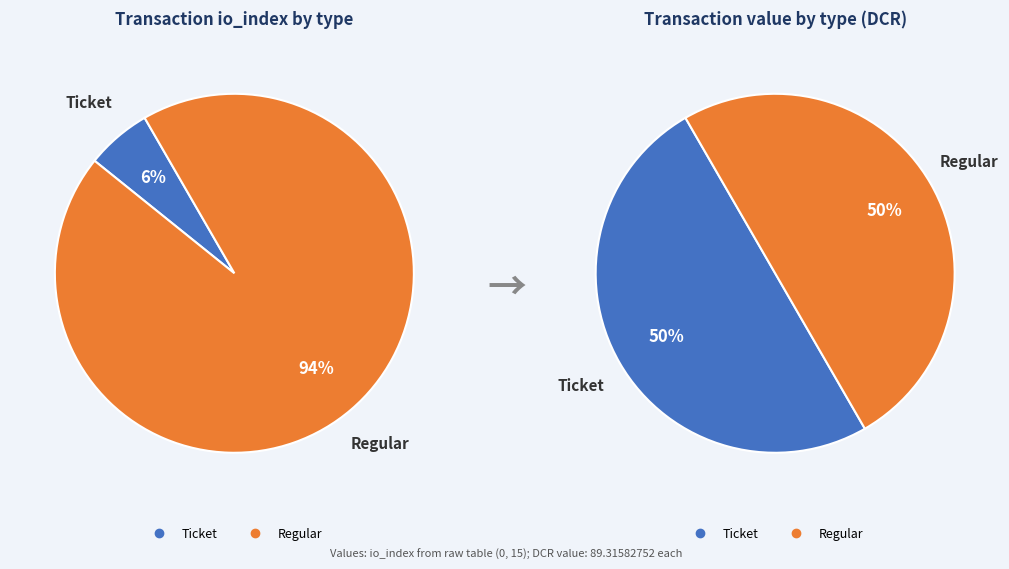

True or false: Regular (io_index=15) accounts for 90% of the total.

False